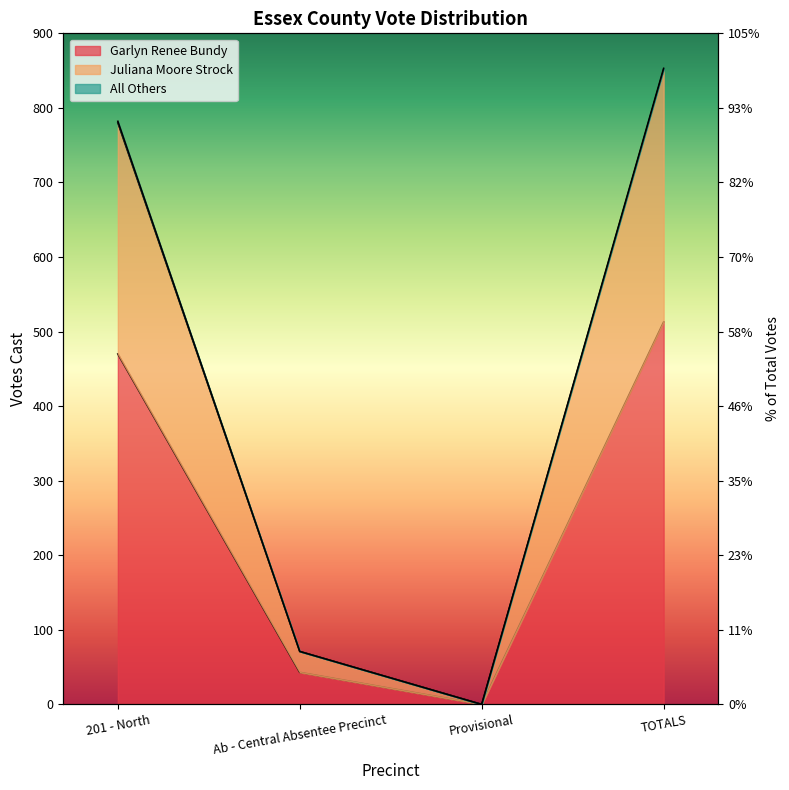

What is the sum of the Garlyn Renee Bundy values at TOTALS and Provisional?

513